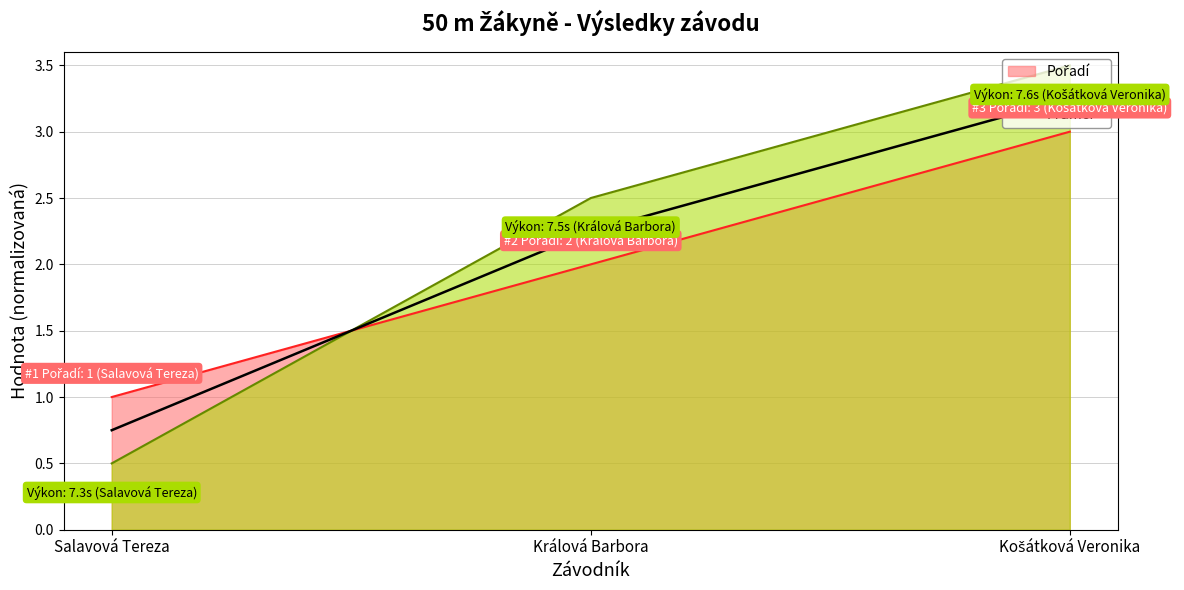

Reading right to left, what are all the values shown in this chart?

Košátková Veronika=3.2	Králová Barbora=2.2	Salavová Tereza=0.8